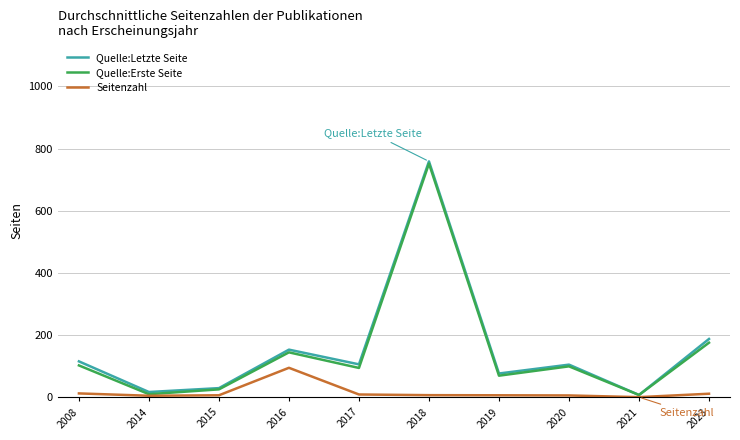

Which series changed the most between 2015 and 2016?

Quelle:Letzte Seite